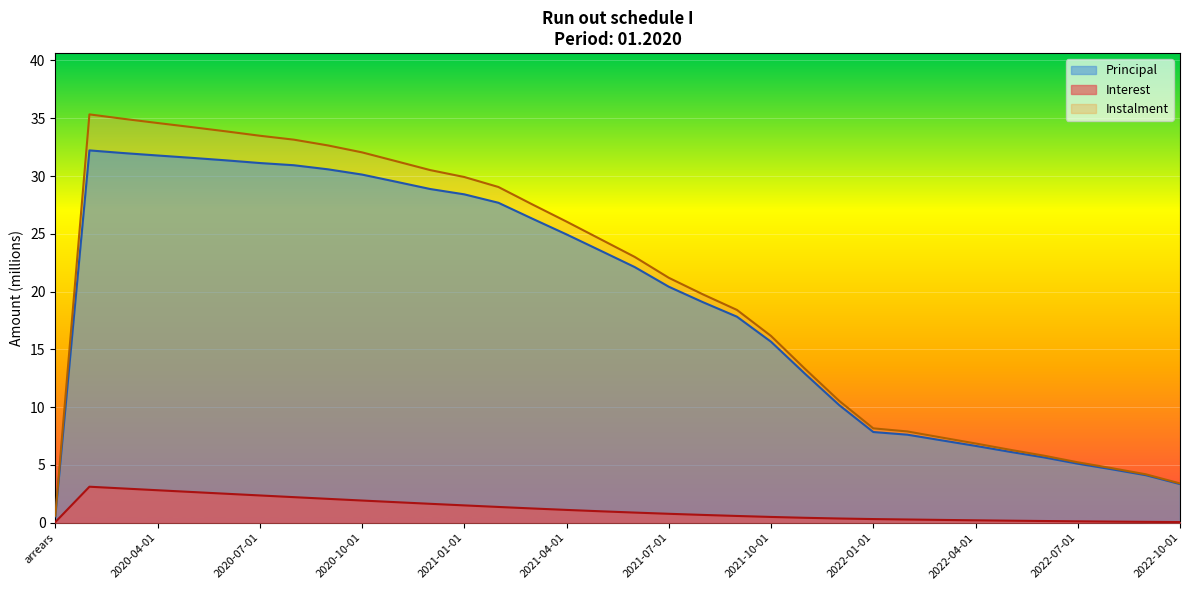

What is the label of the 31st point from the right?

2020-04-01